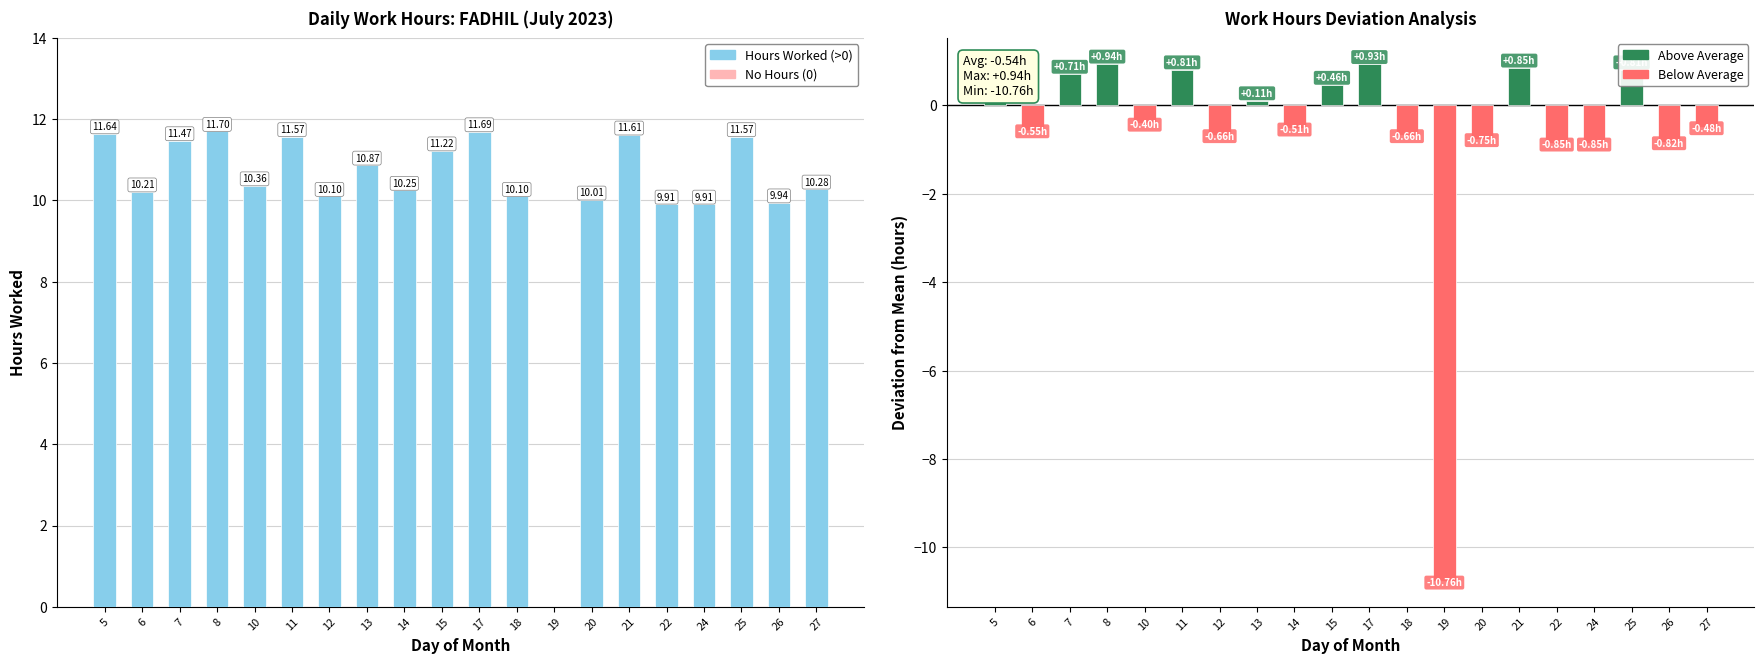

At which label is Low (Work Hours) closest to 5?

22